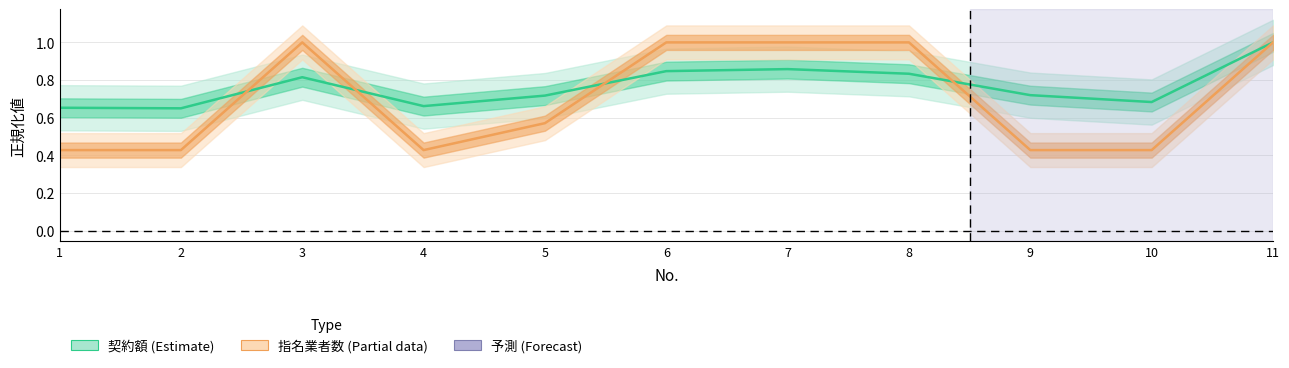

At how many categories does at least one series exceed 0?

11